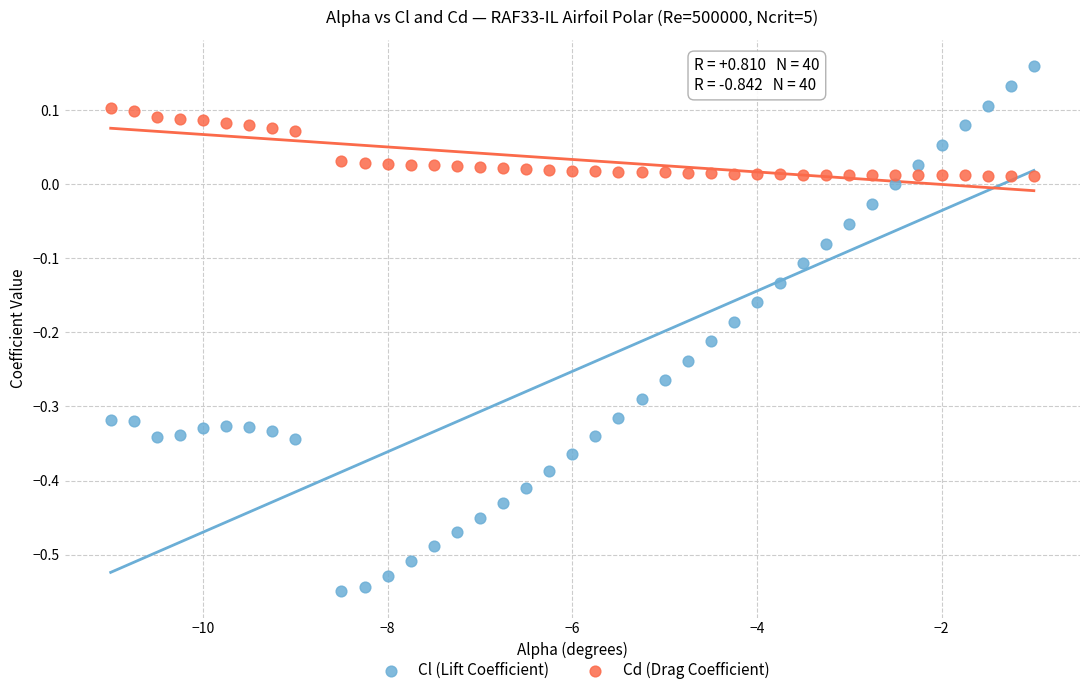

Which series reaches the minimum Y coordinate?

Cl (Lift Coefficient)